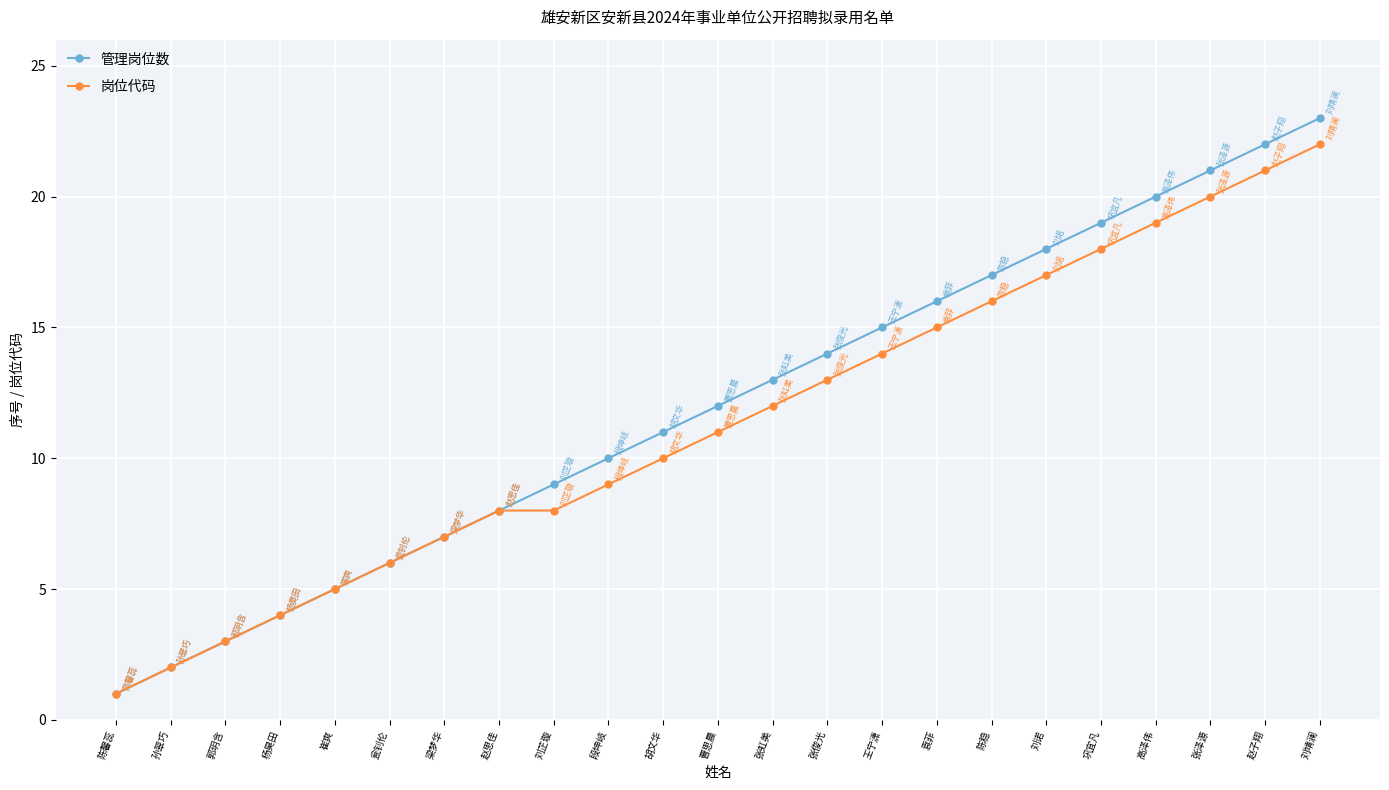

What is the label of the 23rd point from the right?

陈馨蕊